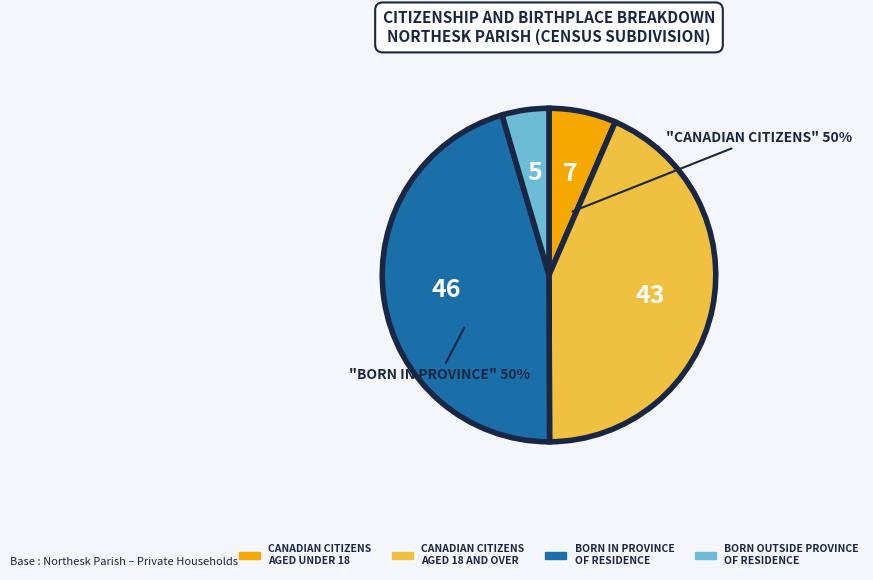

Is there any slice that represents more than half of the pie?

No